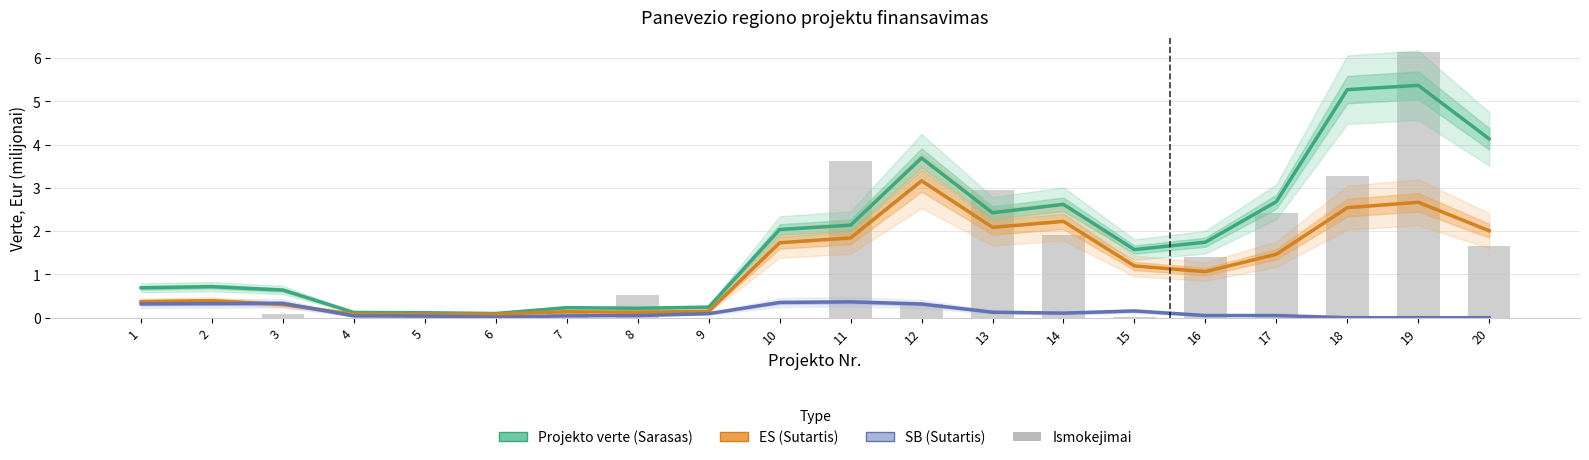

What is the value of the ES (Sutartis) bar at the 18th from the left?

2.5